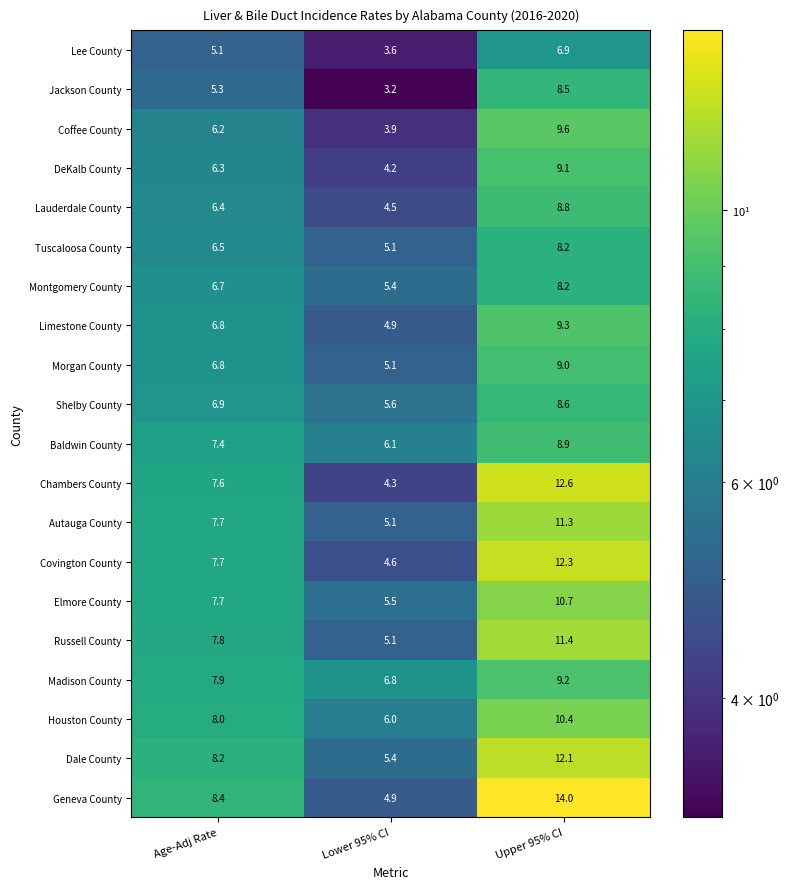

What is the sum of all Lee County values?

15.6